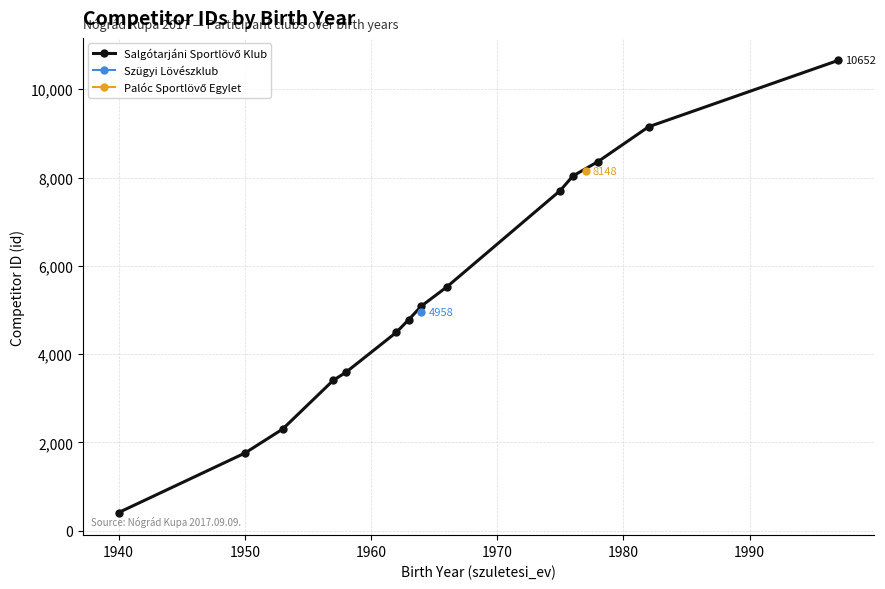

Approximately how many times larger is the value at 1990 compared to 1960?

1.4